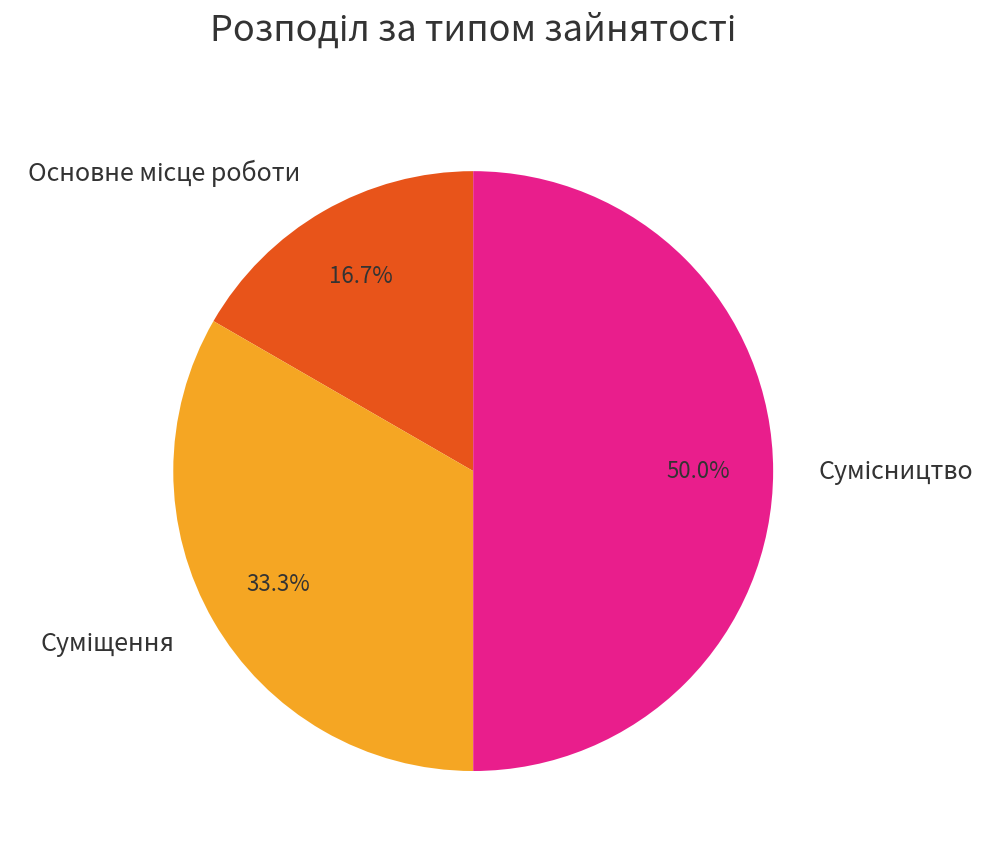

True or false: Сумісництво accounts for 50% of the total.

True